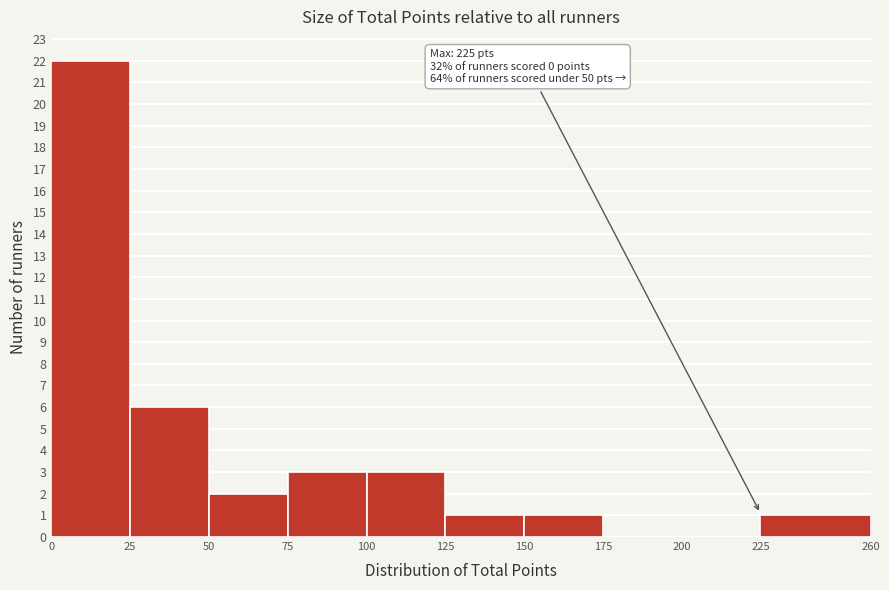

Over which range of the x-axis is the bar tallest?

0 to 25